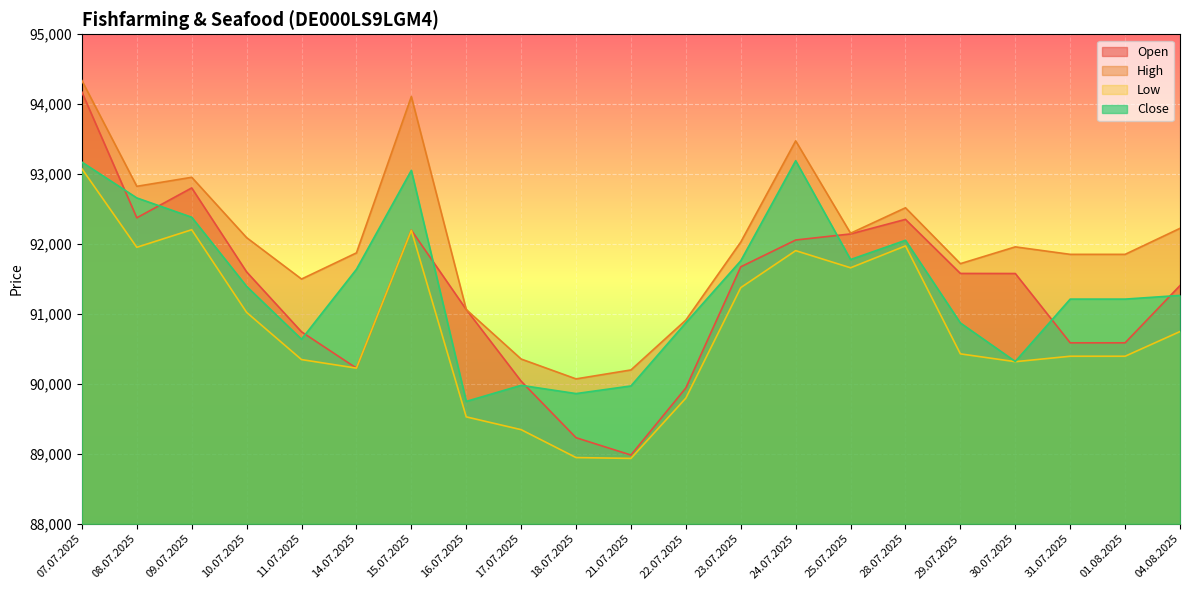

What is the label of the 8th point from the right?

24.07.2025